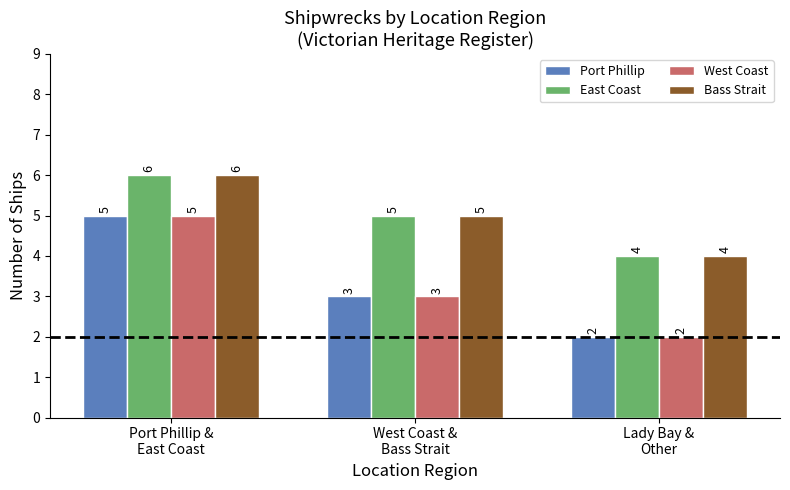

Where is Bass Strait nearest to the value 5?

West Coast &
Bass Strait